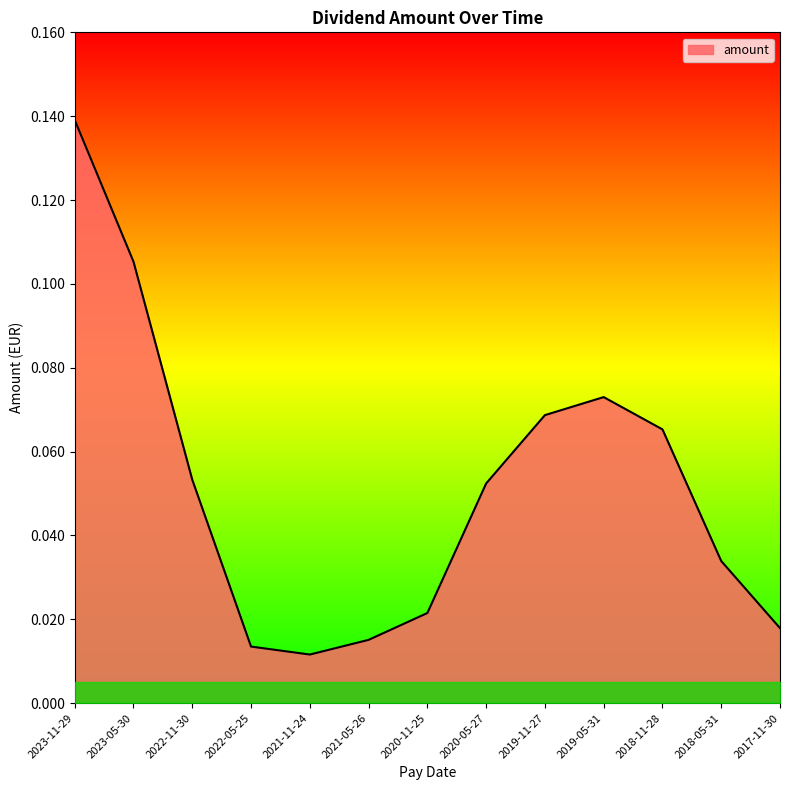

Where is the first local minimum?

2021-11-24